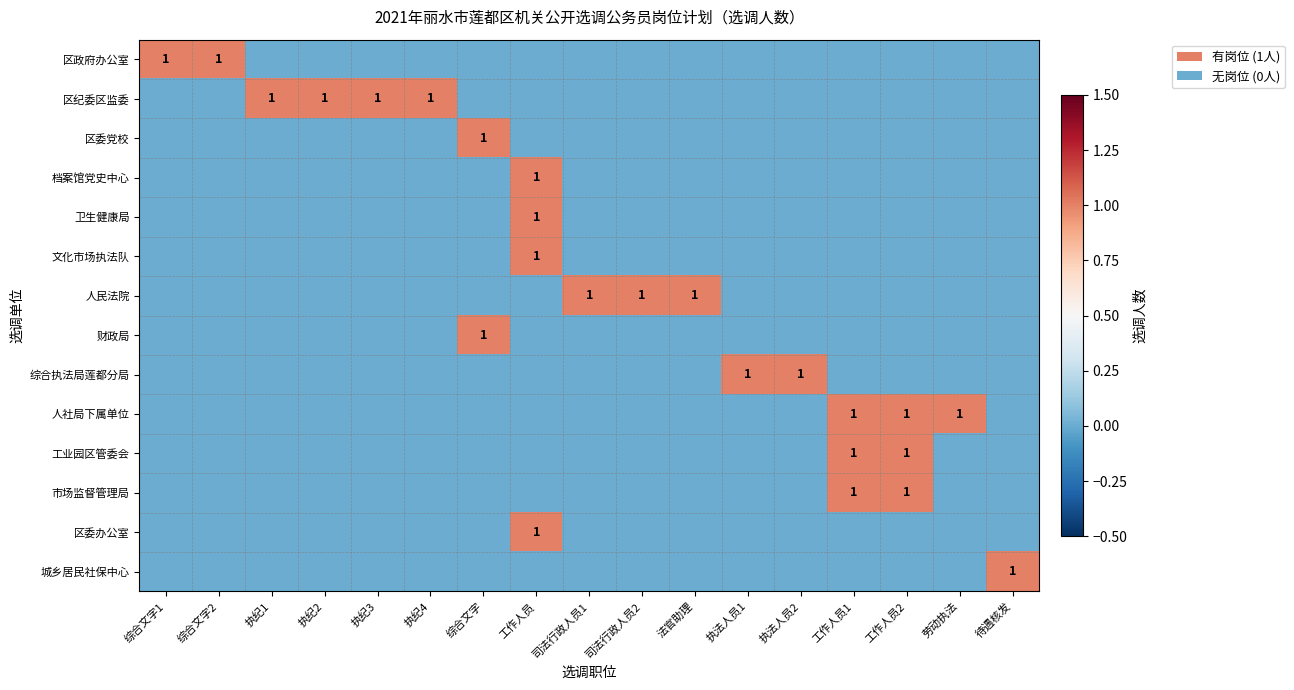

Is the value of 财政局 at 执纪2 greater than the value of 人民法院 at 工作人员1?

No